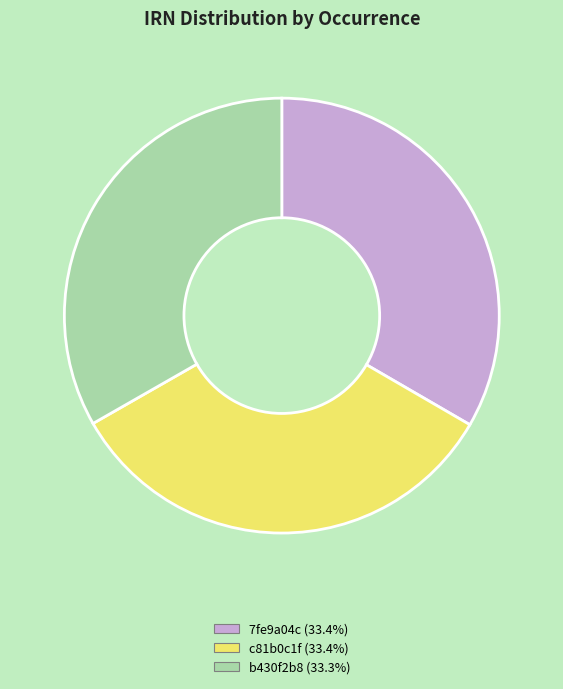

Is there a majority slice in this chart?

No